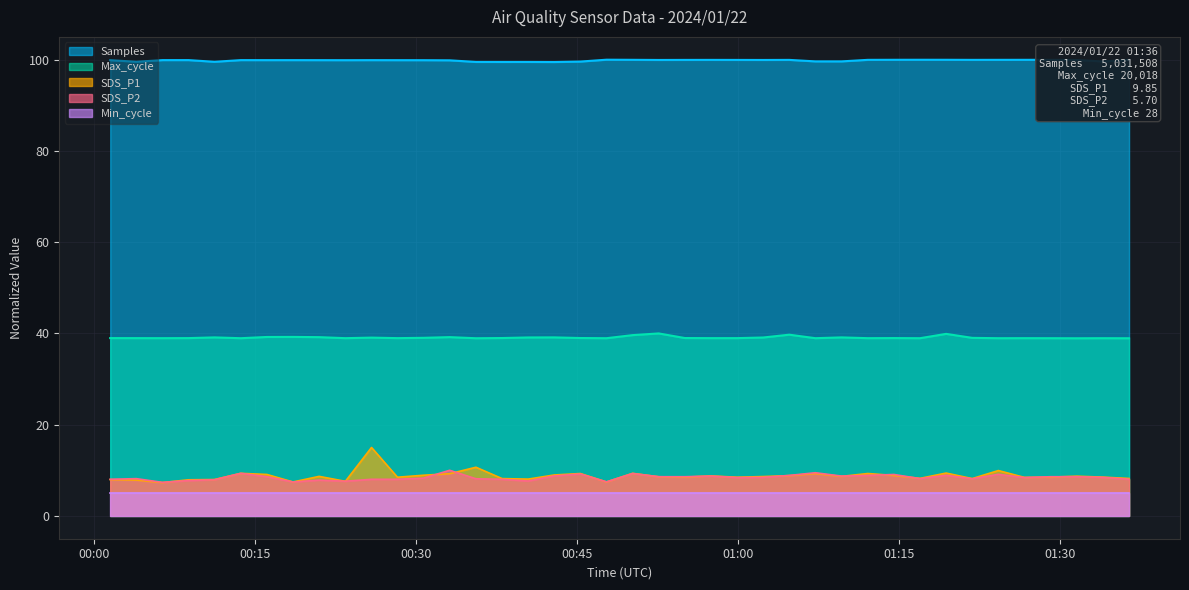

True or false: Max_cycle and SDS_P1 cross at least once.

False